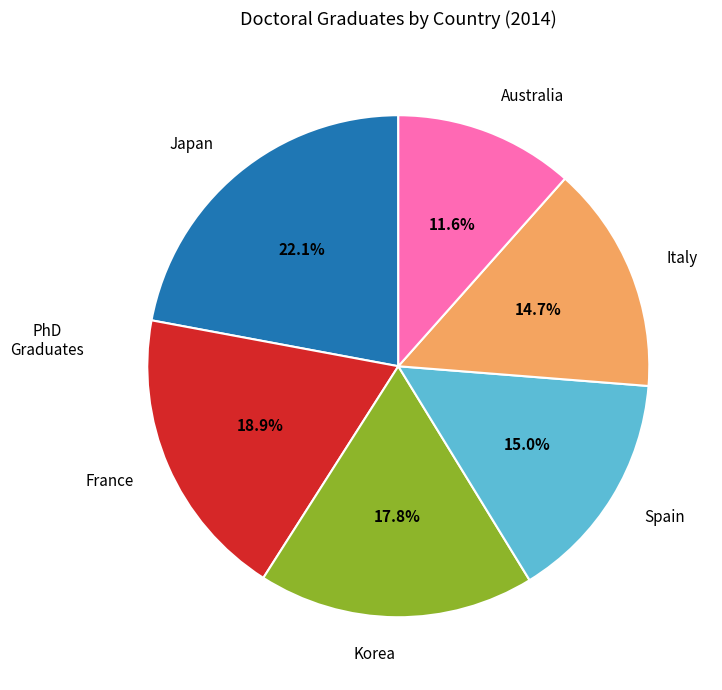

Which category has the biggest portion of the pie?

Japan